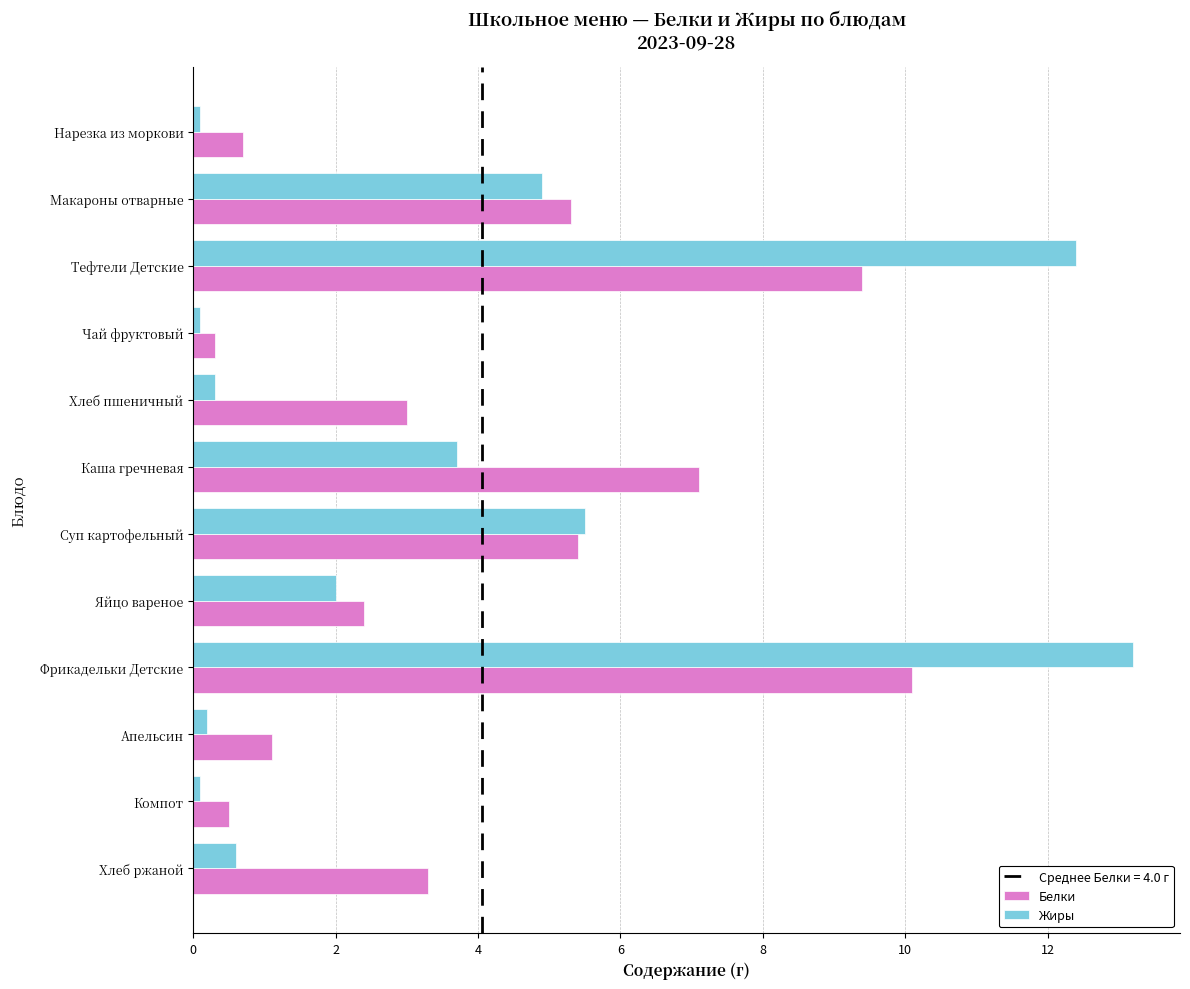

How many distinct data groups are displayed?

2